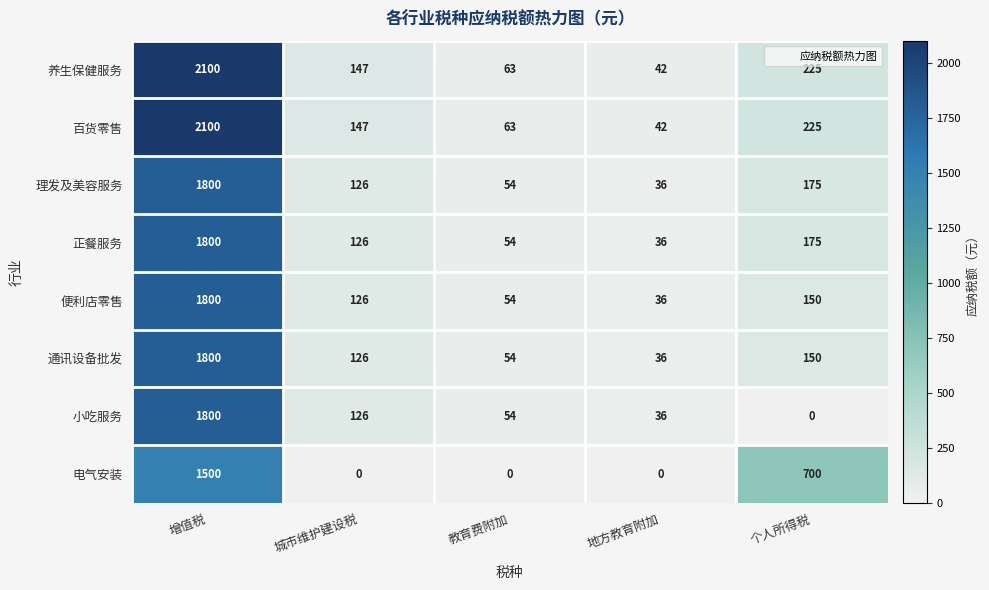

True or false: 正餐服务 has a value of 212 at 城市维护建设税.

False